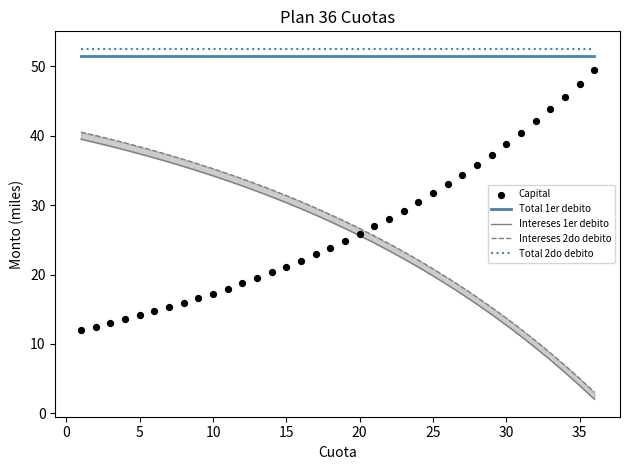

Which series contains the lowest Y value?

Intereses 1er debito